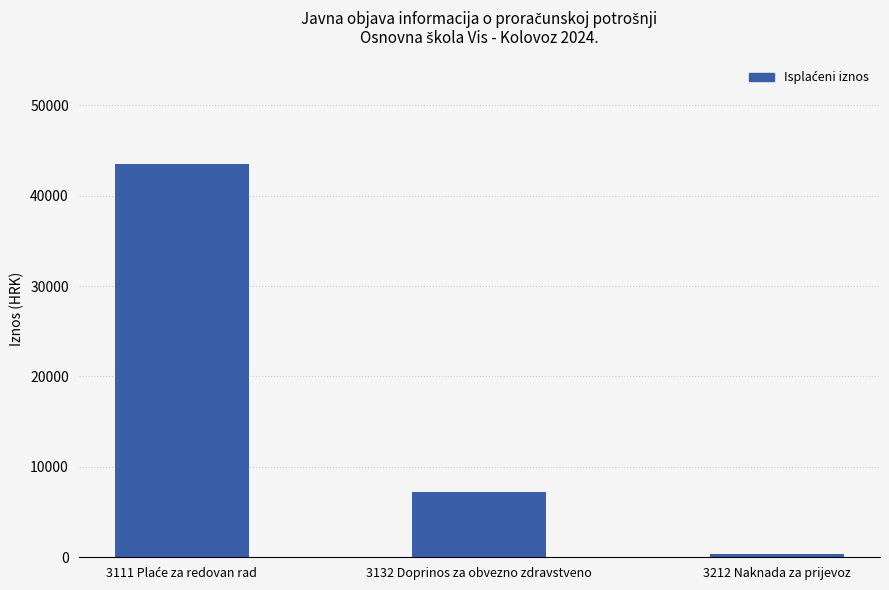

Which category has the lowest value across all series?

3212 Naknada za prijevoz